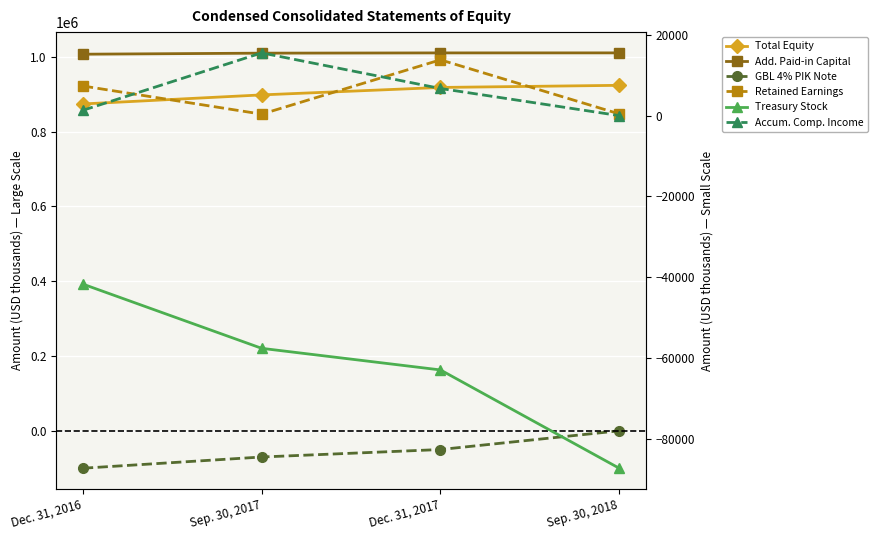

List the series in order of their peak value, lowest first.

Treasury Stock, GBL 4% PIK Note, Retained Earnings, Accum. Comp. Income, Total Equity, Add. Paid-in Capital